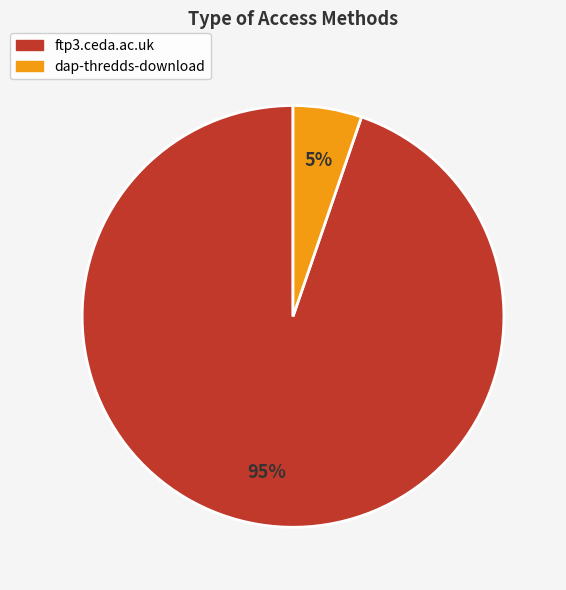

Which slice is the largest?

ftp3.ceda.ac.uk